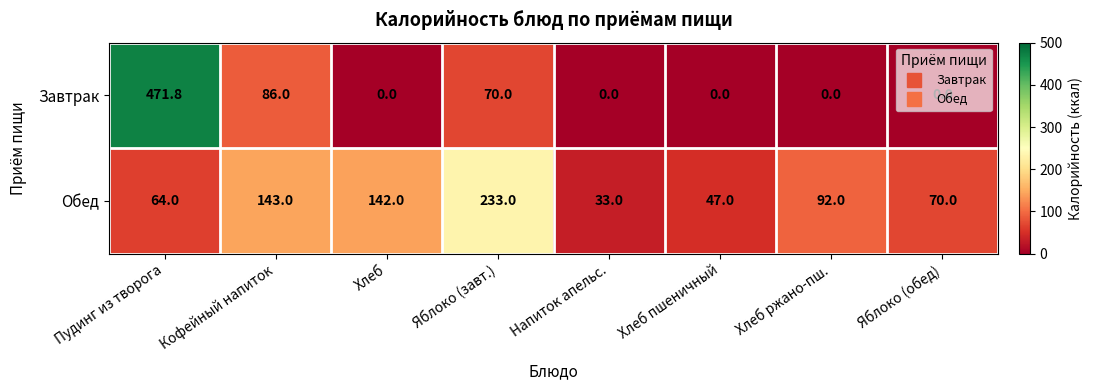

What is the sum of the Завтрак values at Яблоко (завт.) and Пудинг из творога?

541.8